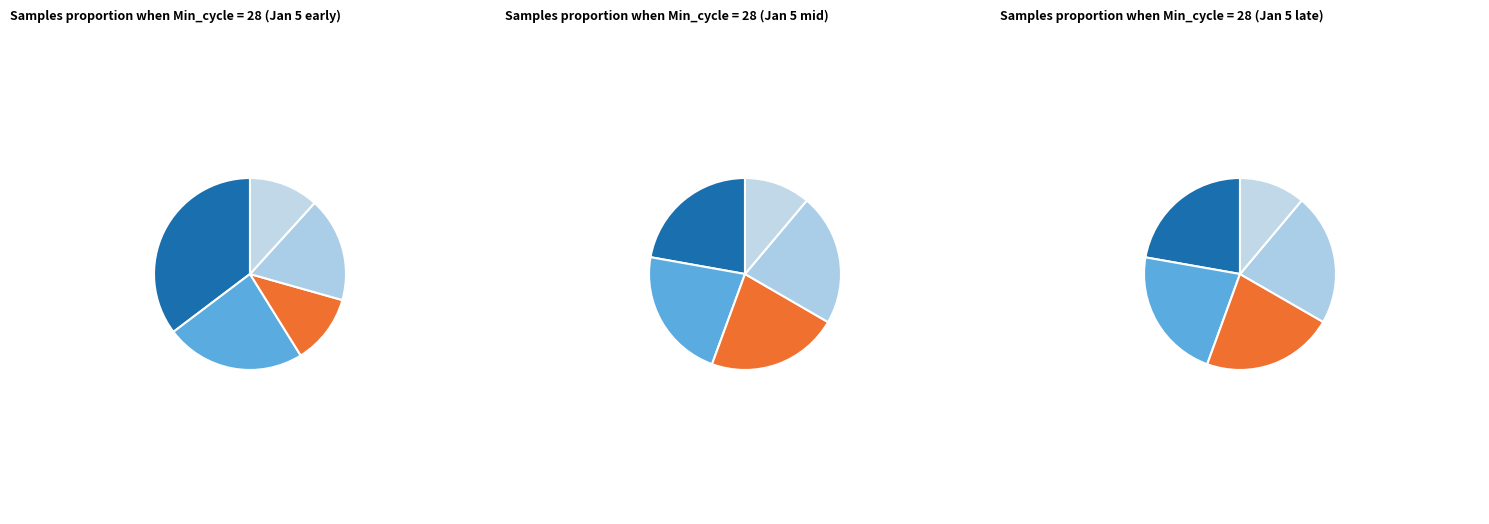

Do 00:00 and 00:05 together represent more than half of the pie?

No